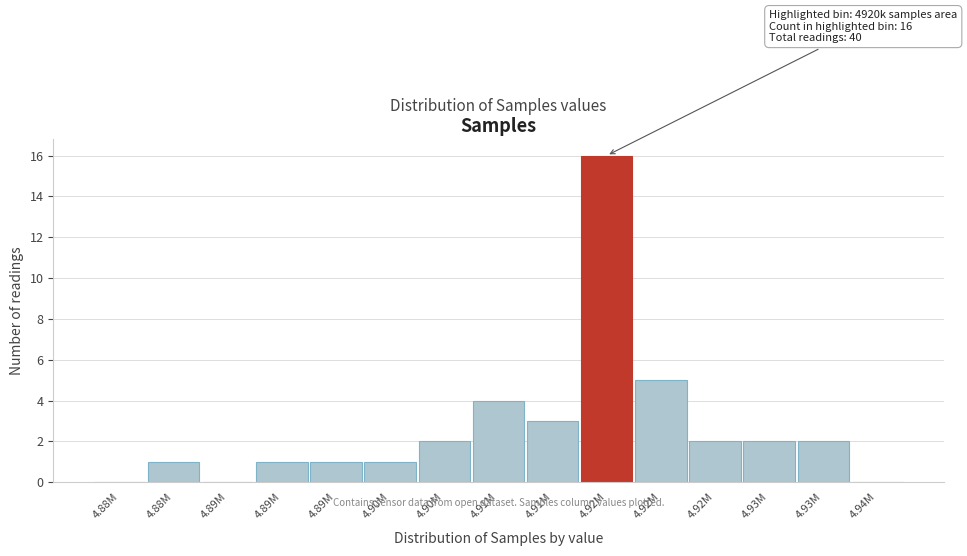

How many distinct data groups are displayed?

1